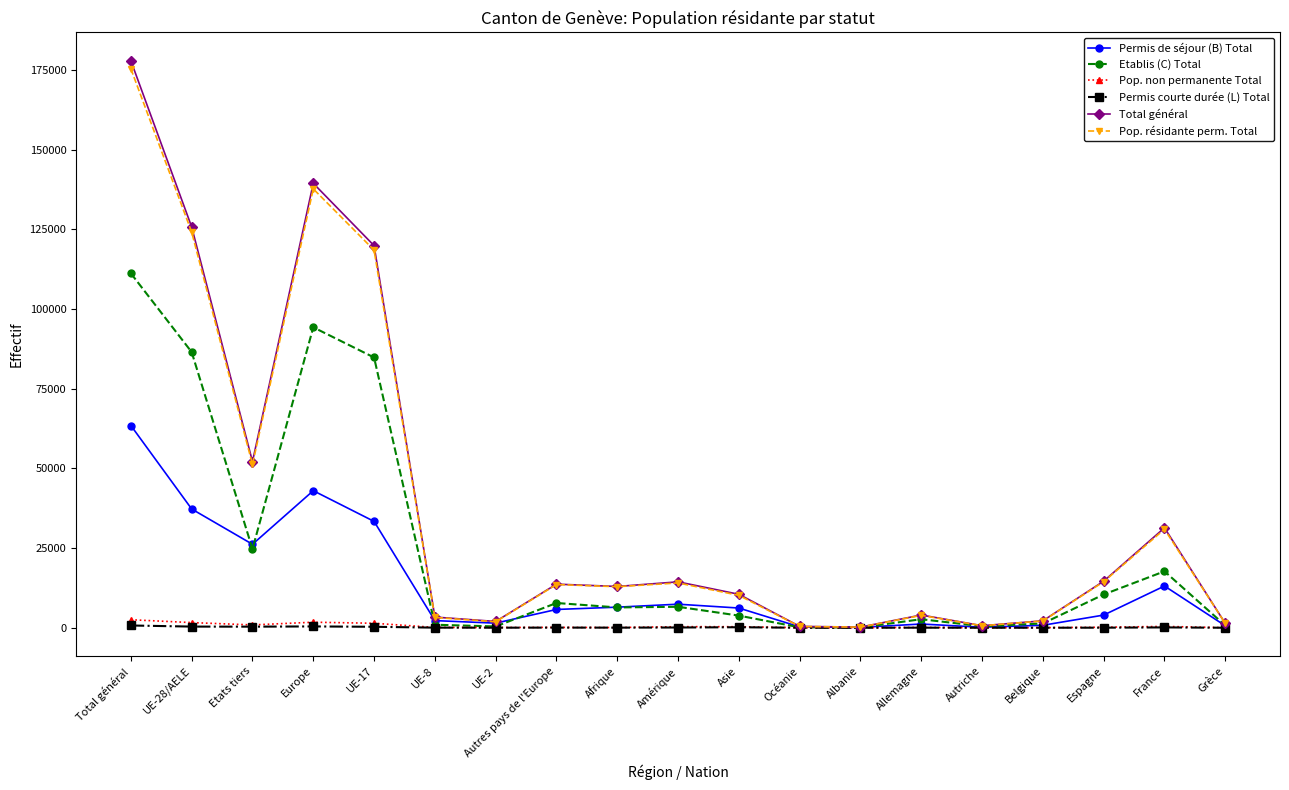

At which category is the sum across all series the highest?

Total général